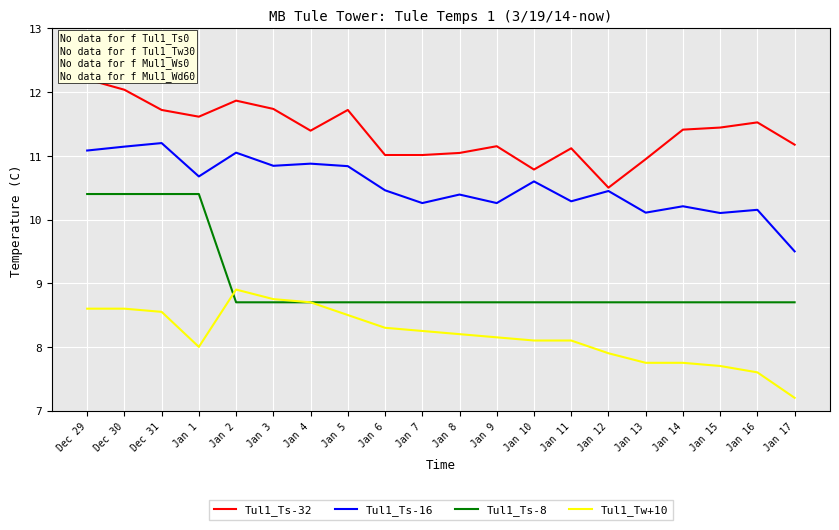

Reading left to right, transcribe all the data shown in this chart.

Tul1_Ts-32: 12.2	12.0	11.7	11.6	11.9	11.7	11.4	11.7	11.0	11.0	11.0	11.2	10.8	11.1	10.5	10.9	11.4	11.4	11.5	11.2
Tul1_Ts-16: 11.1	11.1	11.2	10.7	11.0	10.8	10.9	10.8	10.5	10.3	10.4	10.3	10.6	10.3	10.4	10.1	10.2	10.1	10.2	9.5
Tul1_Ts-8: 10.4	10.4	10.4	10.4	8.7	8.7	8.7	8.7	8.7	8.7	8.7	8.7	8.7	8.7	8.7	8.7	8.7	8.7	8.7	8.7
Tul1_Tw+10: 8.6	8.6	8.6	8.0	8.9	8.8	8.7	8.5	8.3	8.2	8.2	8.2	8.1	8.1	7.9	7.8	7.8	7.7	7.6	7.2